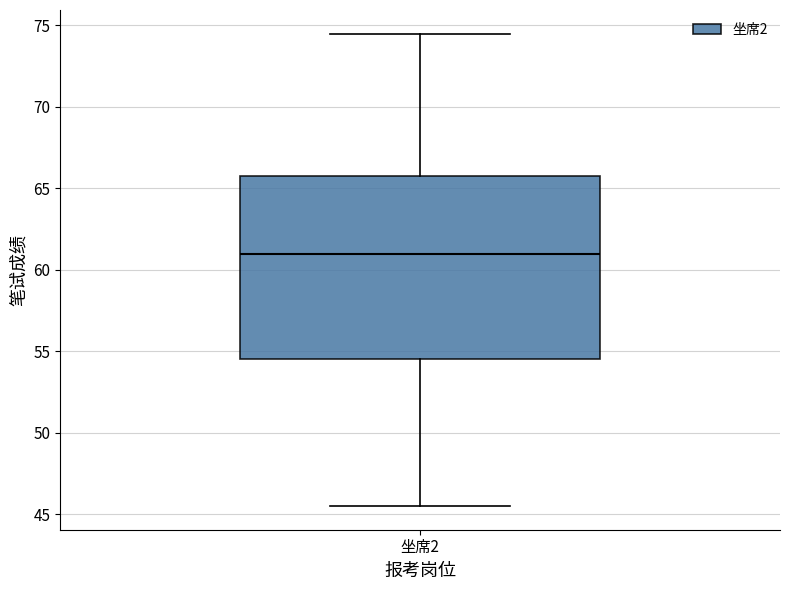

Read this box plot against the y-axis: the position of the median line, the range covered by the box, and the ends of both whiskers. The values are not printed on the chart, so give them approximately, as read against the axis.

median 61.0, box 54.5 to 66.0, whiskers 45.5 to 74.5